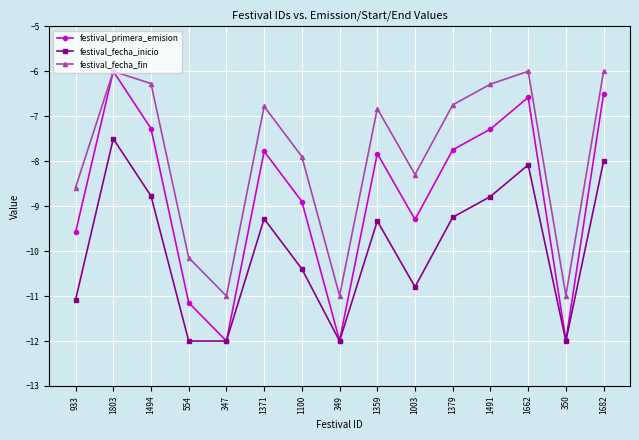

Is it true that festival_fecha_fin equals -8.3 at 1003?

True